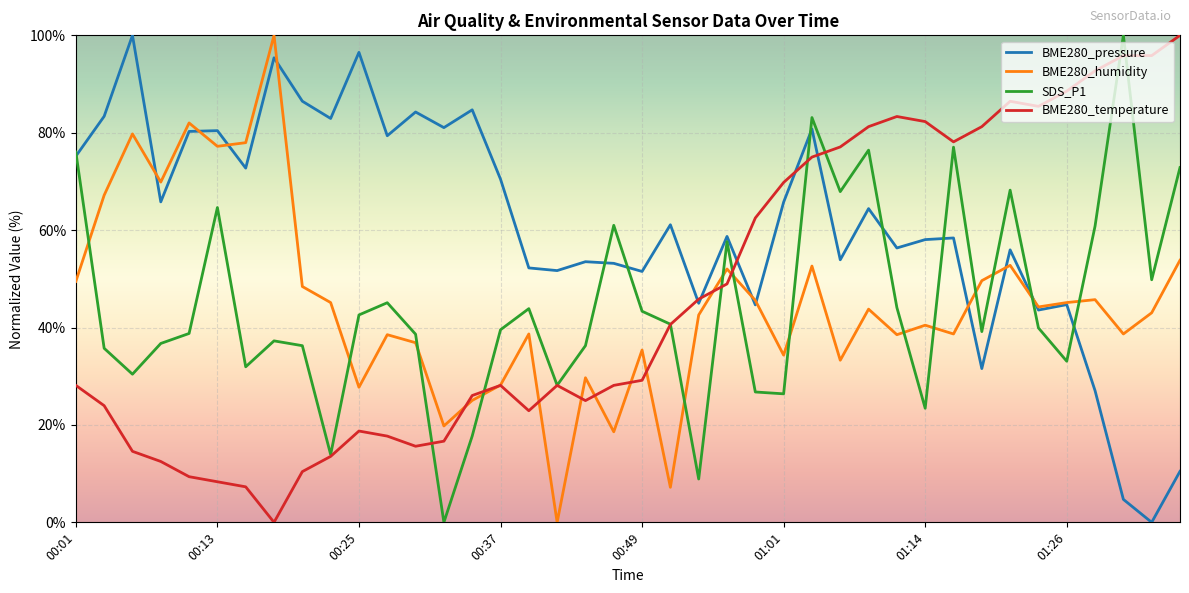

How many categories are shown in the chart?

40